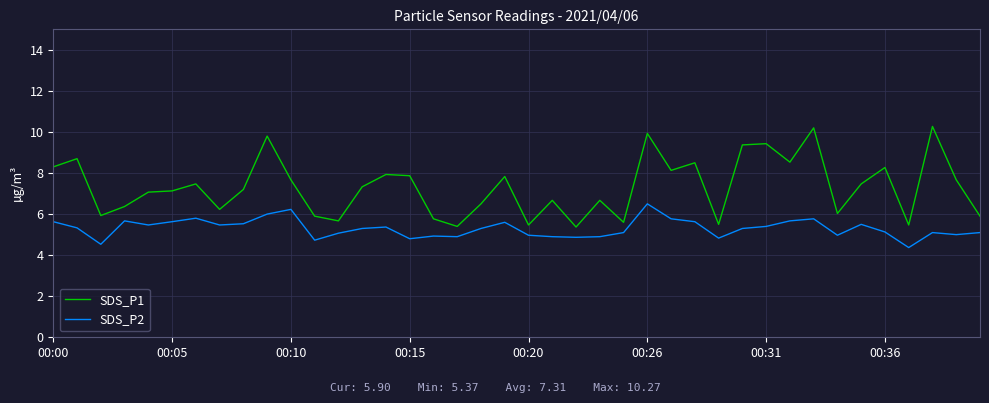

Which series has the largest total across all categories?

SDS_P1